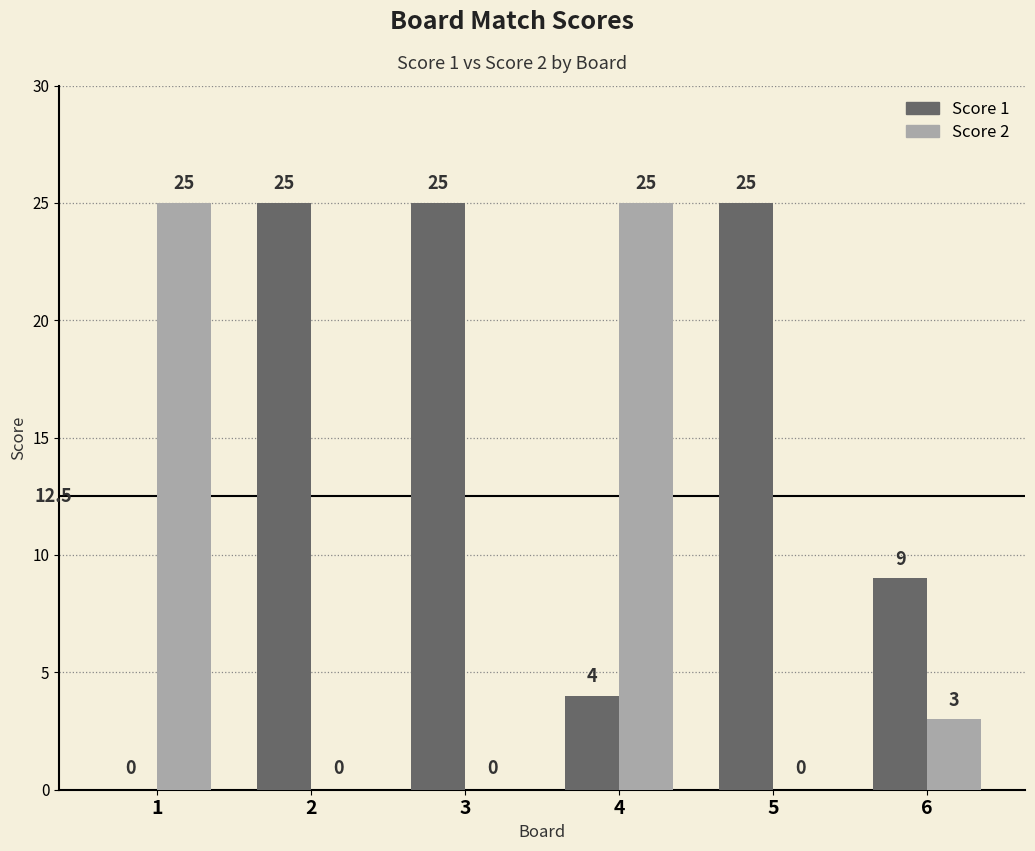

What is the difference between the Score 2 values at 4 and 3?

25